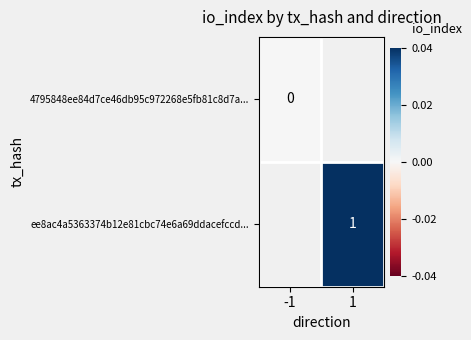

Is the value of 4795848ee84d7ce46db95c972268e5fb81c8d7a... at -1 greater than the value of ee8ac4a5363374b12e81cbc74e6a69ddacefccd... at 1?

No